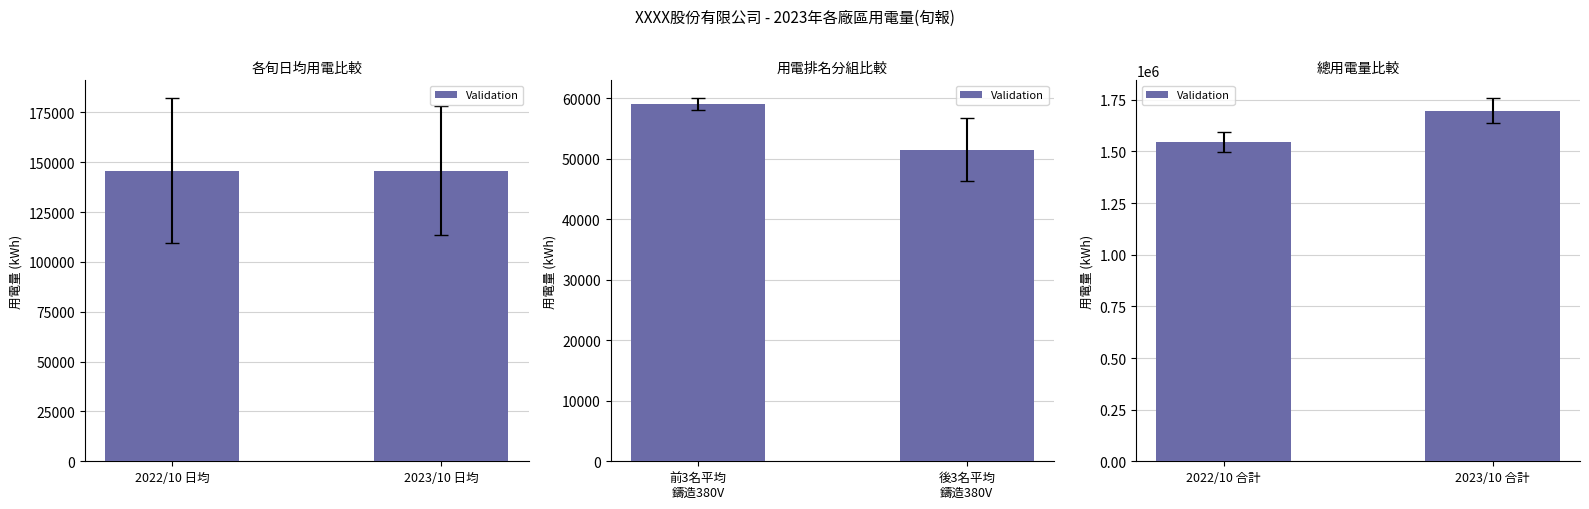

Rank the categories by value from lowest to highest.

2022/10 合計, 2023/10 合計